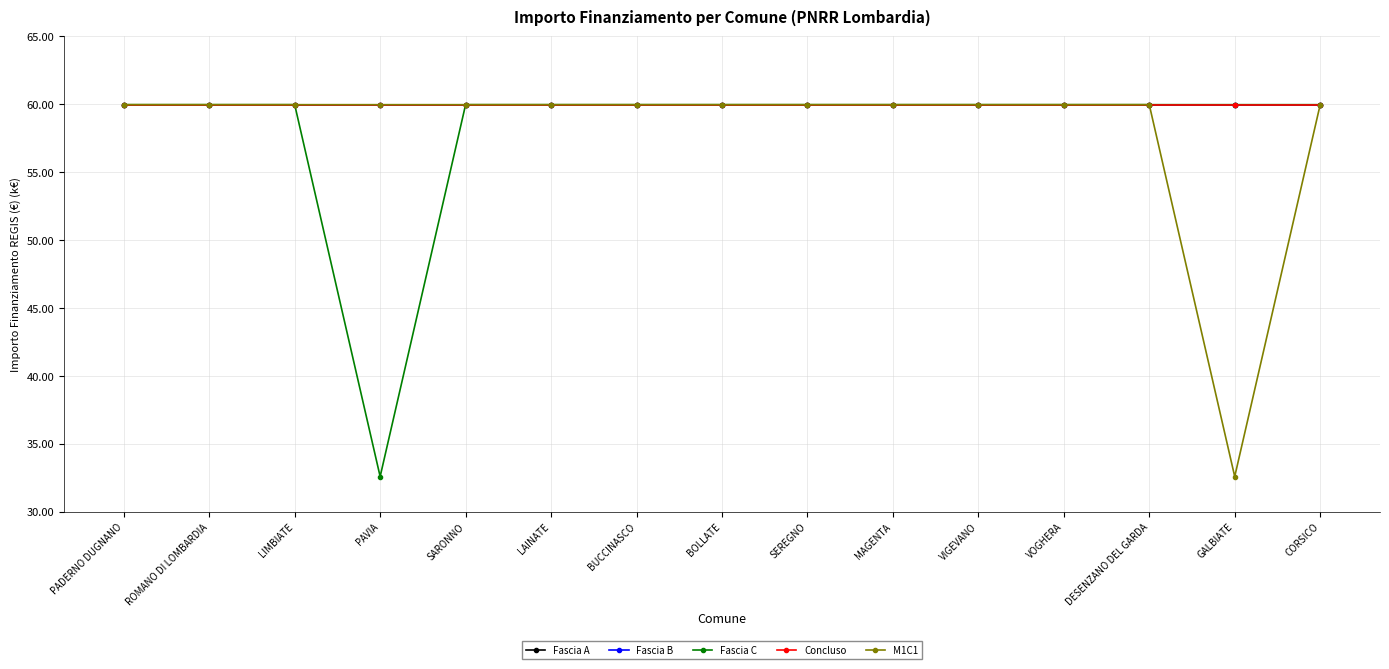

How many lines are shown in the chart?

5